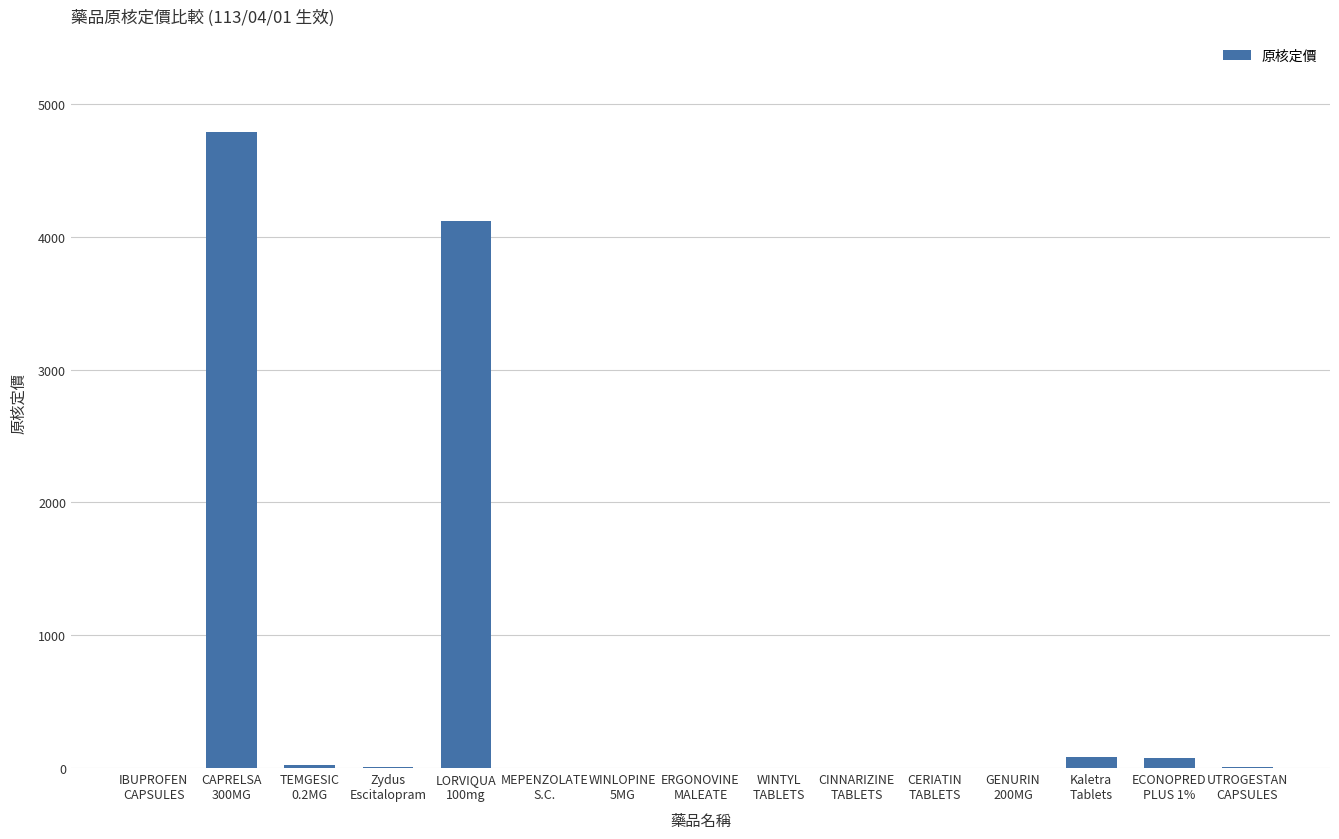

The chart shows a value of 4117.0 at LORVIQUA
100mg. True or false?

True